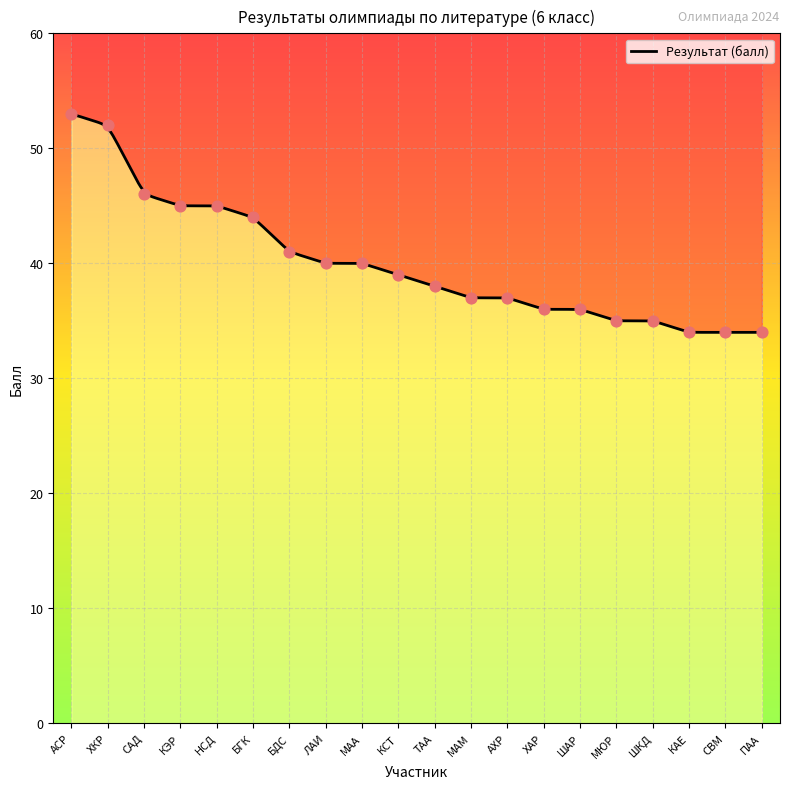

What is the change in value from МАМ to ХАР?

-1